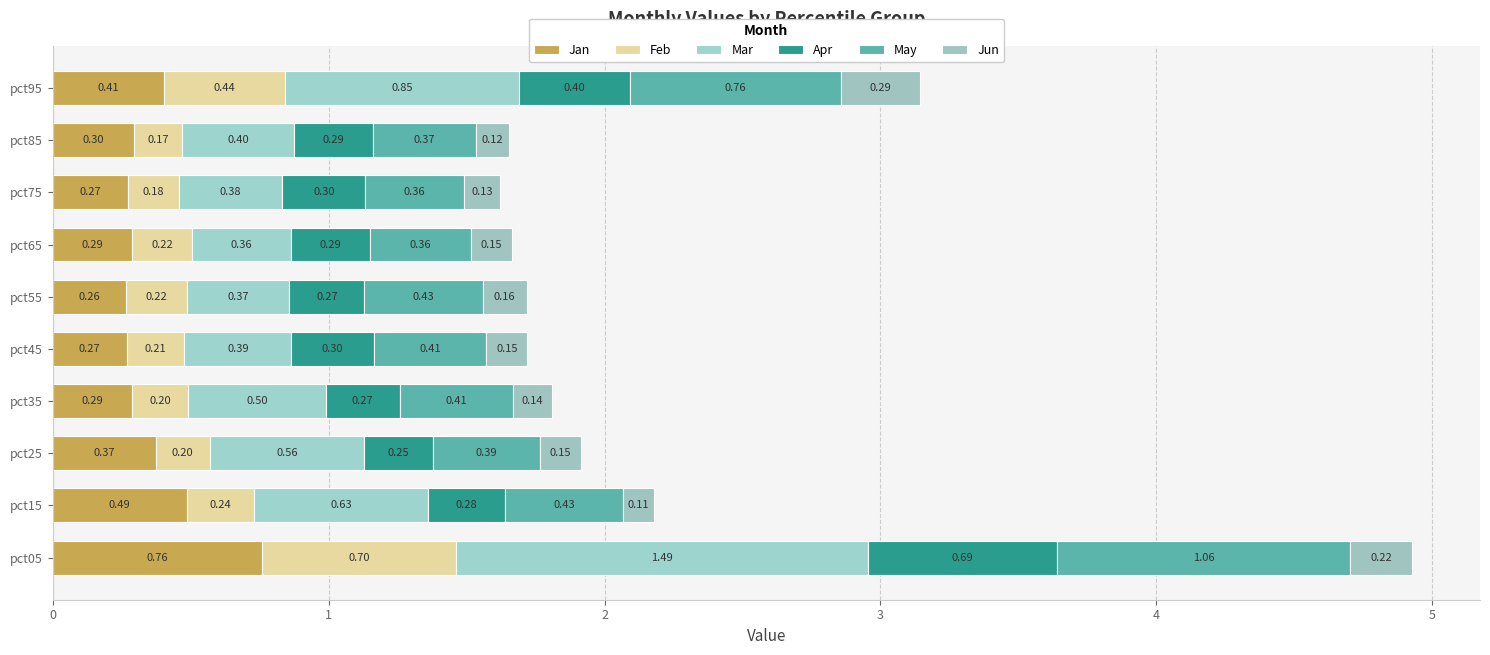

Reading right to left, what are all the values shown in this chart?

Jan: 0.4	0.3	0.3	0.3	0.3	0.3	0.3	0.4	0.5	0.8
Feb: 0.4	0.2	0.2	0.2	0.2	0.2	0.2	0.2	0.2	0.7
Mar: 0.8	0.4	0.4	0.4	0.4	0.4	0.5	0.6	0.6	1.5
Apr: 0.4	0.3	0.3	0.3	0.3	0.3	0.3	0.3	0.3	0.7
May: 0.8	0.4	0.4	0.4	0.4	0.4	0.4	0.4	0.4	1.1
Jun: 0.3	0.1	0.1	0.1	0.2	0.1	0.1	0.1	0.1	0.2